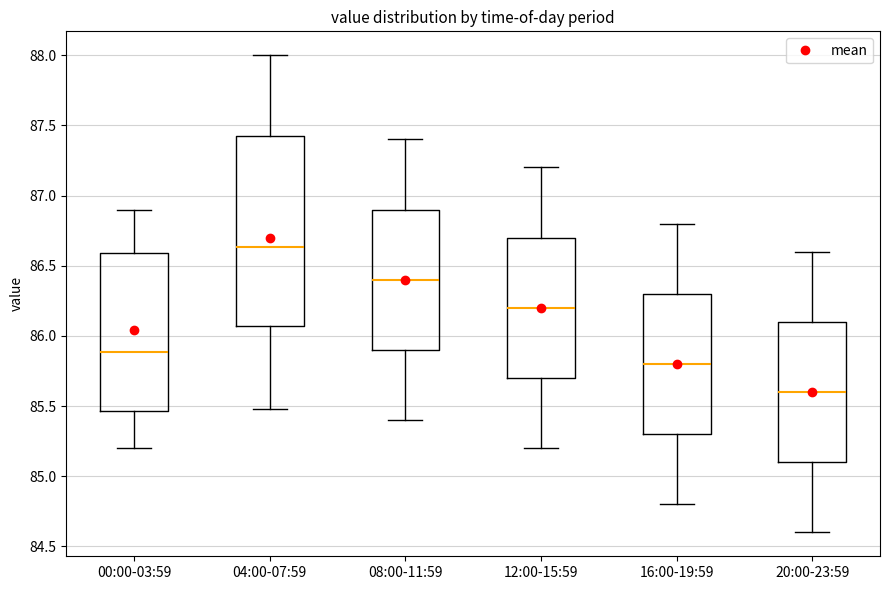

Where does the lower whisker of the box for 08:00-11:59 end on the y-axis? The values are not printed on the chart, so give them approximately, as read against the axis.

85.40